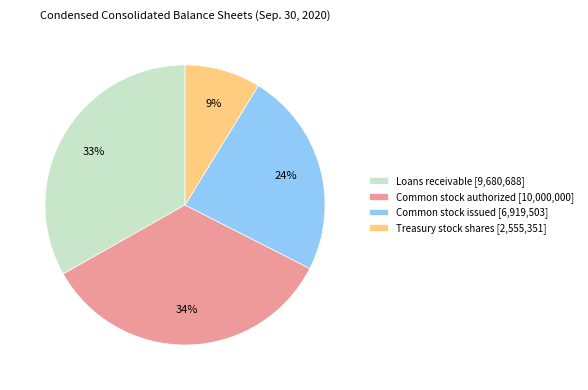

True or false: Loans receivable [9,680,688] accounts for 26% of the total.

False